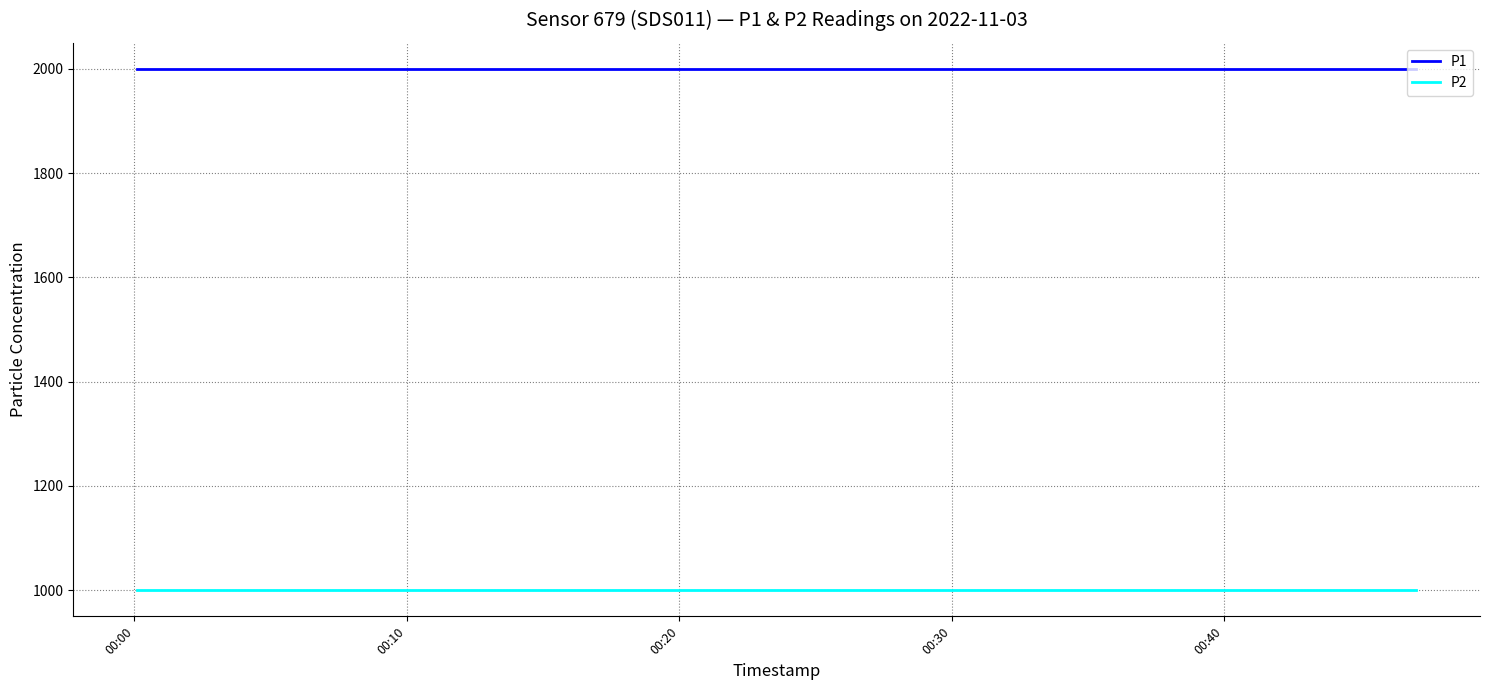

True or false: P2 and P1 cross at least once.

False